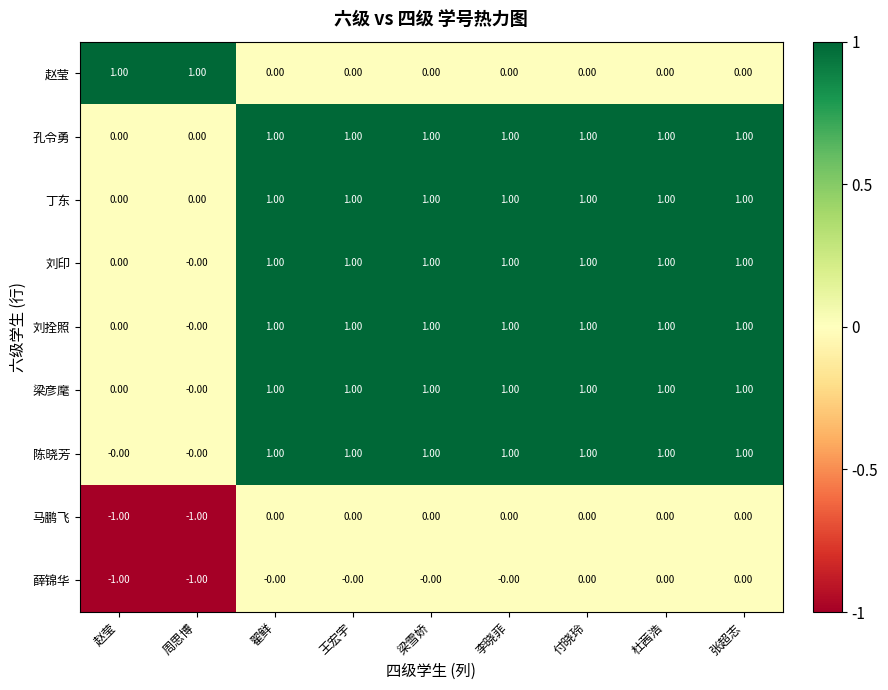

At how many categories does at least one series exceed 0?

9